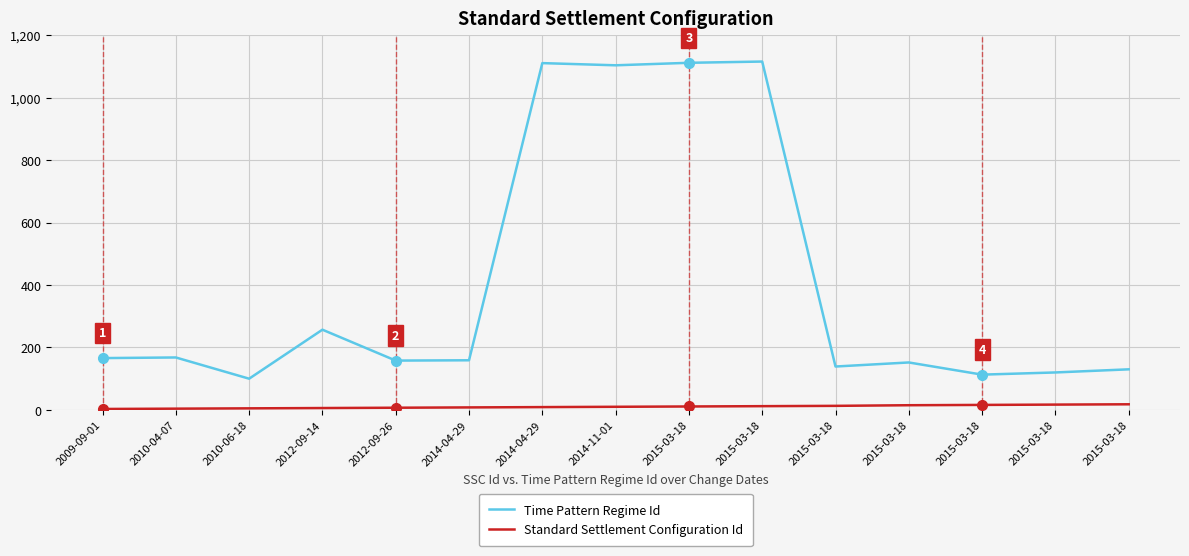

True or false: Time Pattern Regime Id and Standard Settlement Configuration Id cross at least once.

False